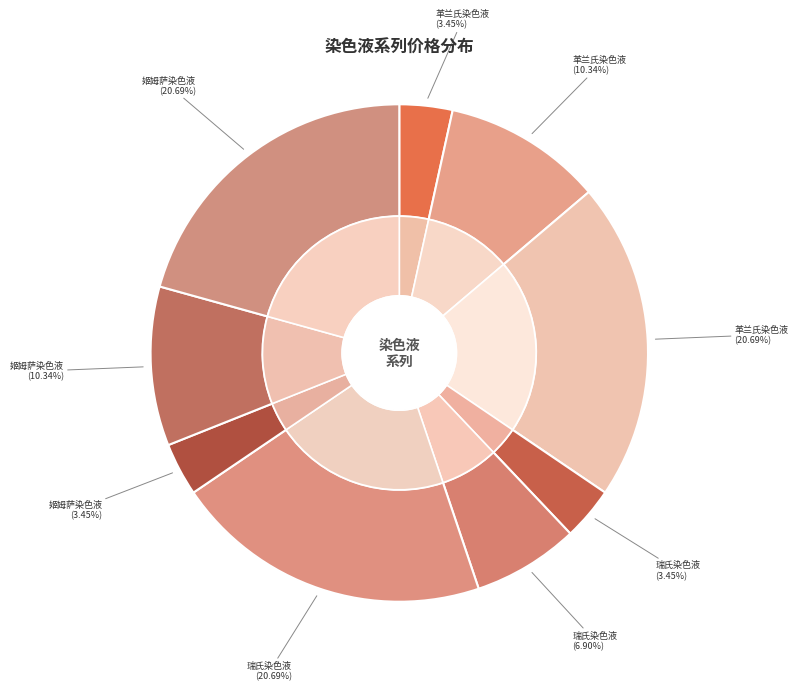

Does any single category account for the majority?

No